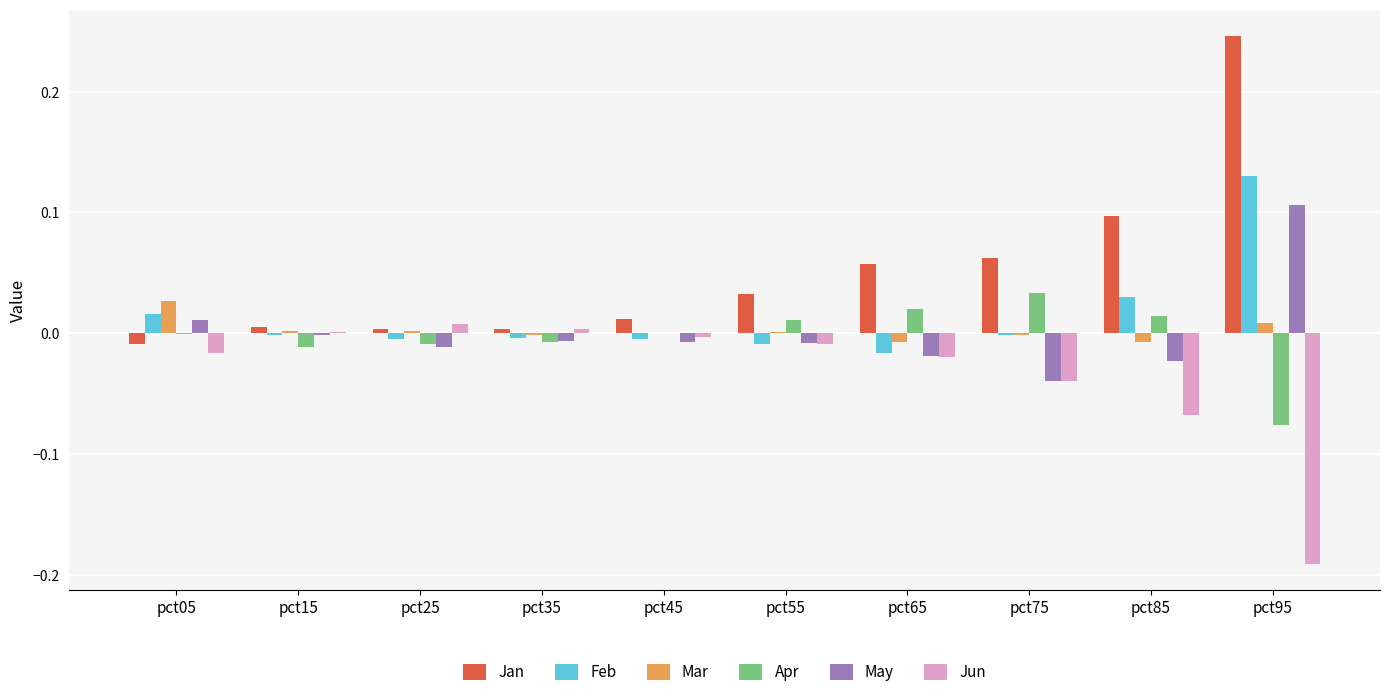

Is it true that May equals 0.0 at pct95?

False